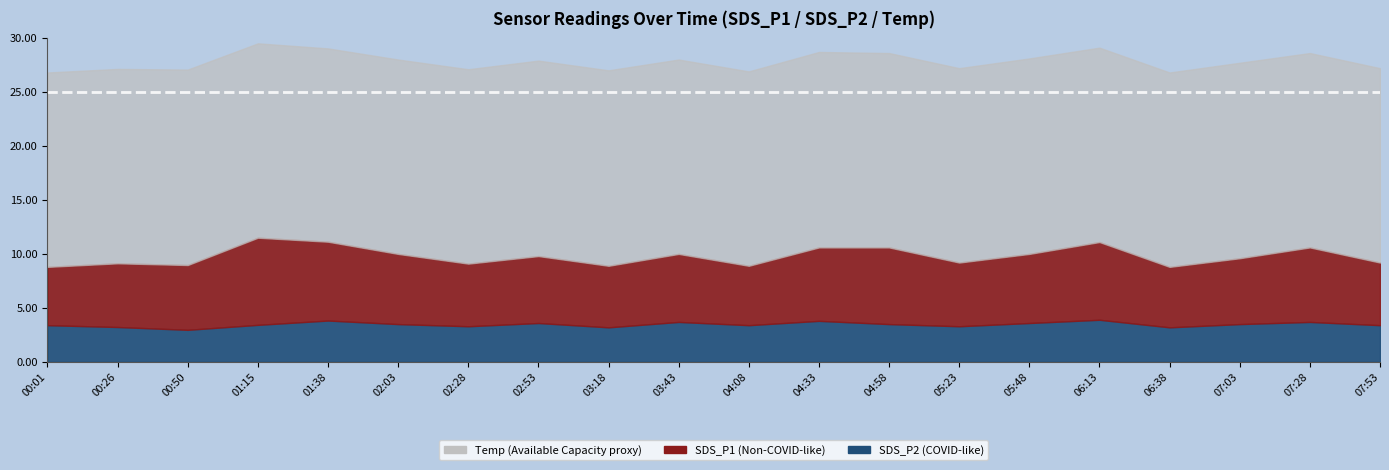

Is it true that SDS_P1 equals 8.1 at 01:15?

True